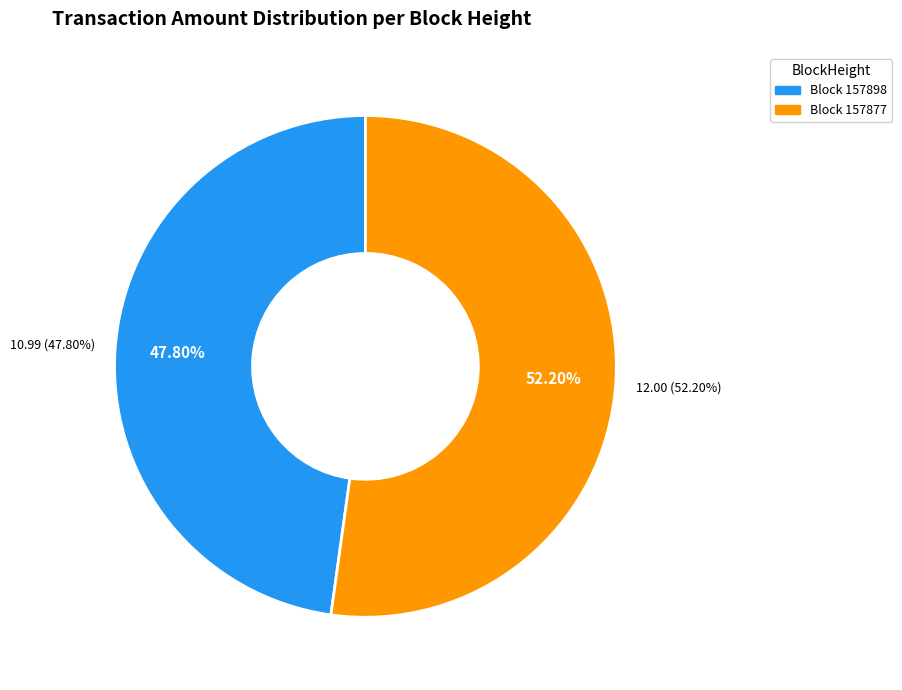

Which slice is the smallest?

157898